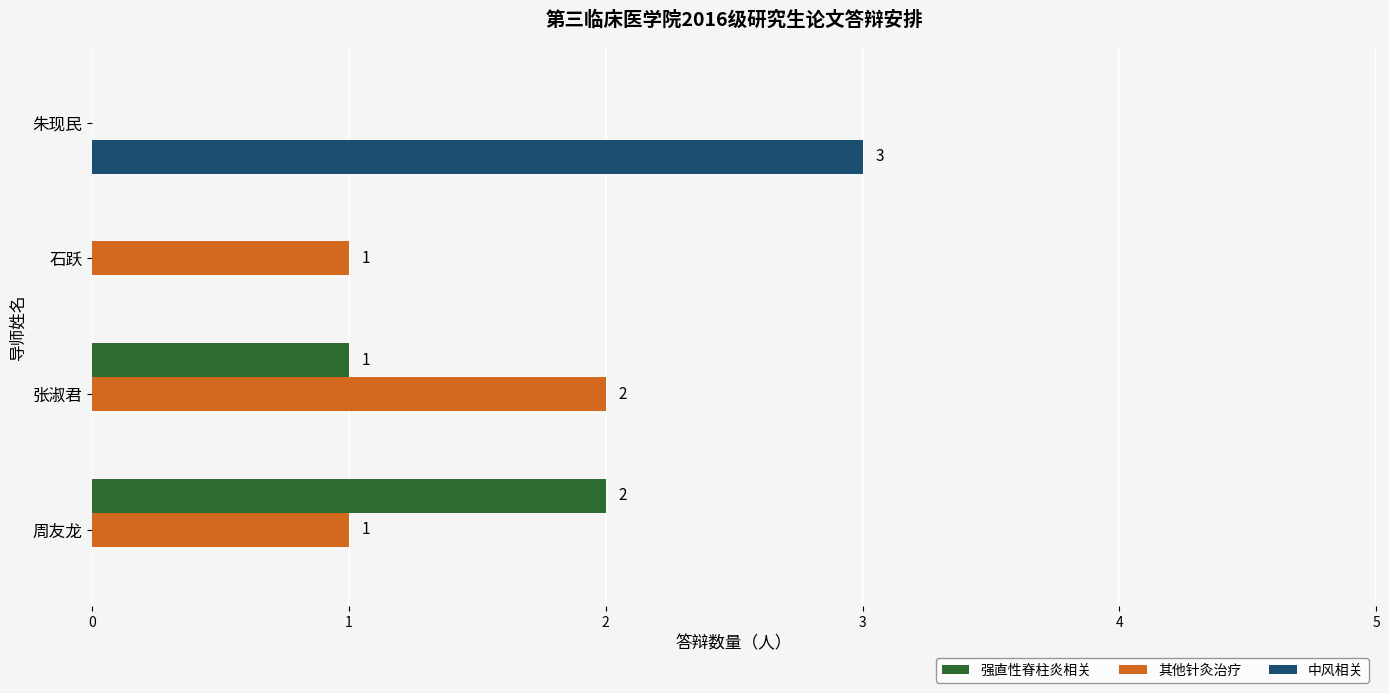

True or false: 其他针灸治疗 has a value of 2 at 张淑君.

True